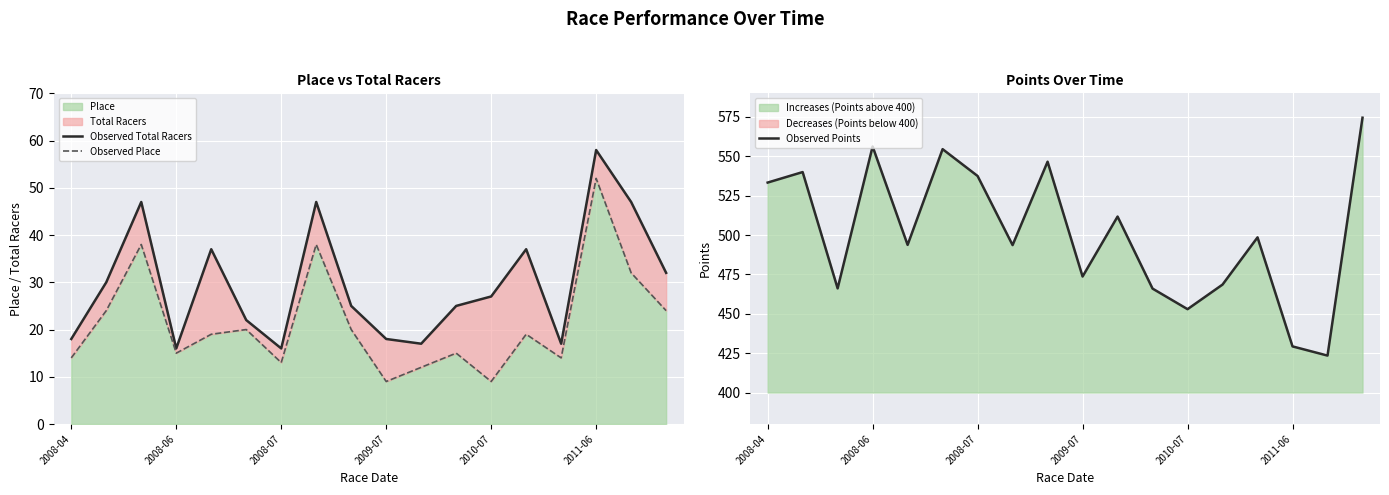

True or false: Observed Place and Observed Total Racers cross at least once.

False